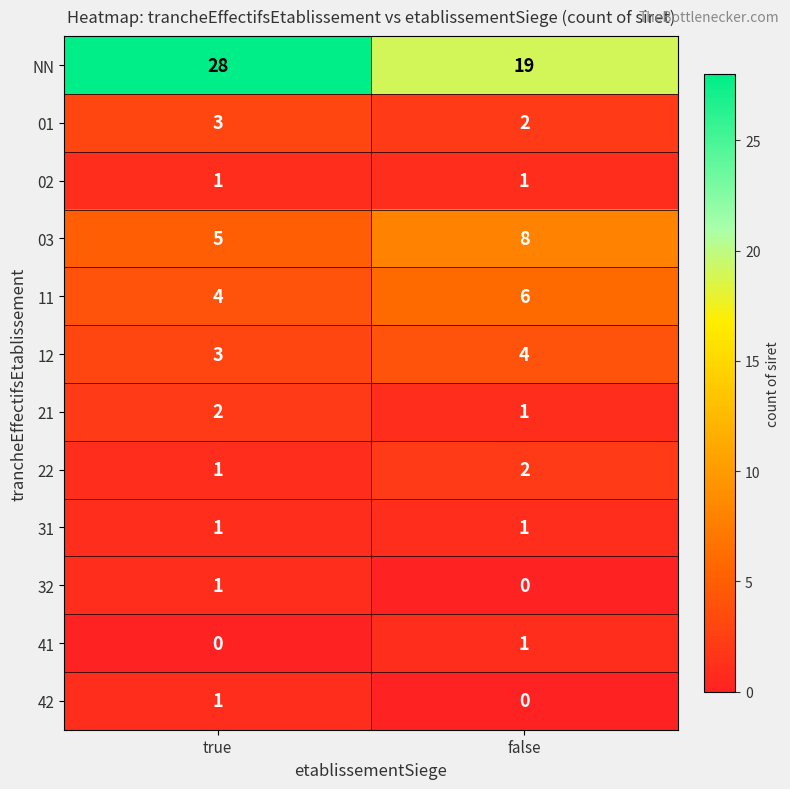

Rank the categories by 41 value from lowest to highest.

true, false